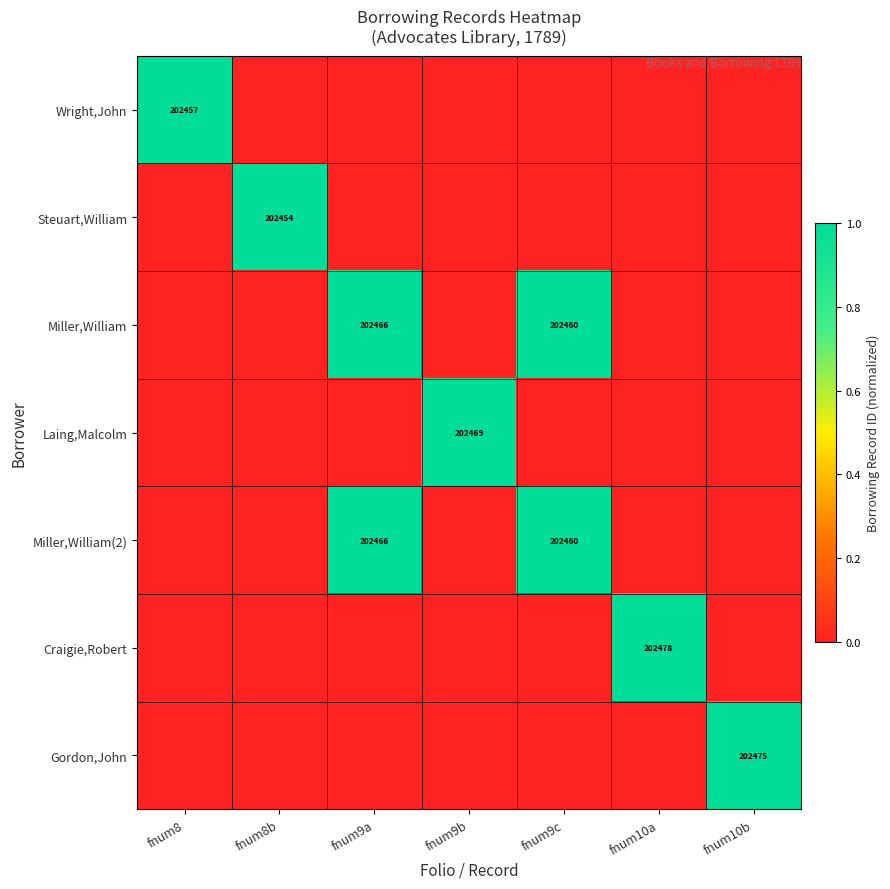

The Miller,William series shows 71023 at fnum9c. True or false?

False